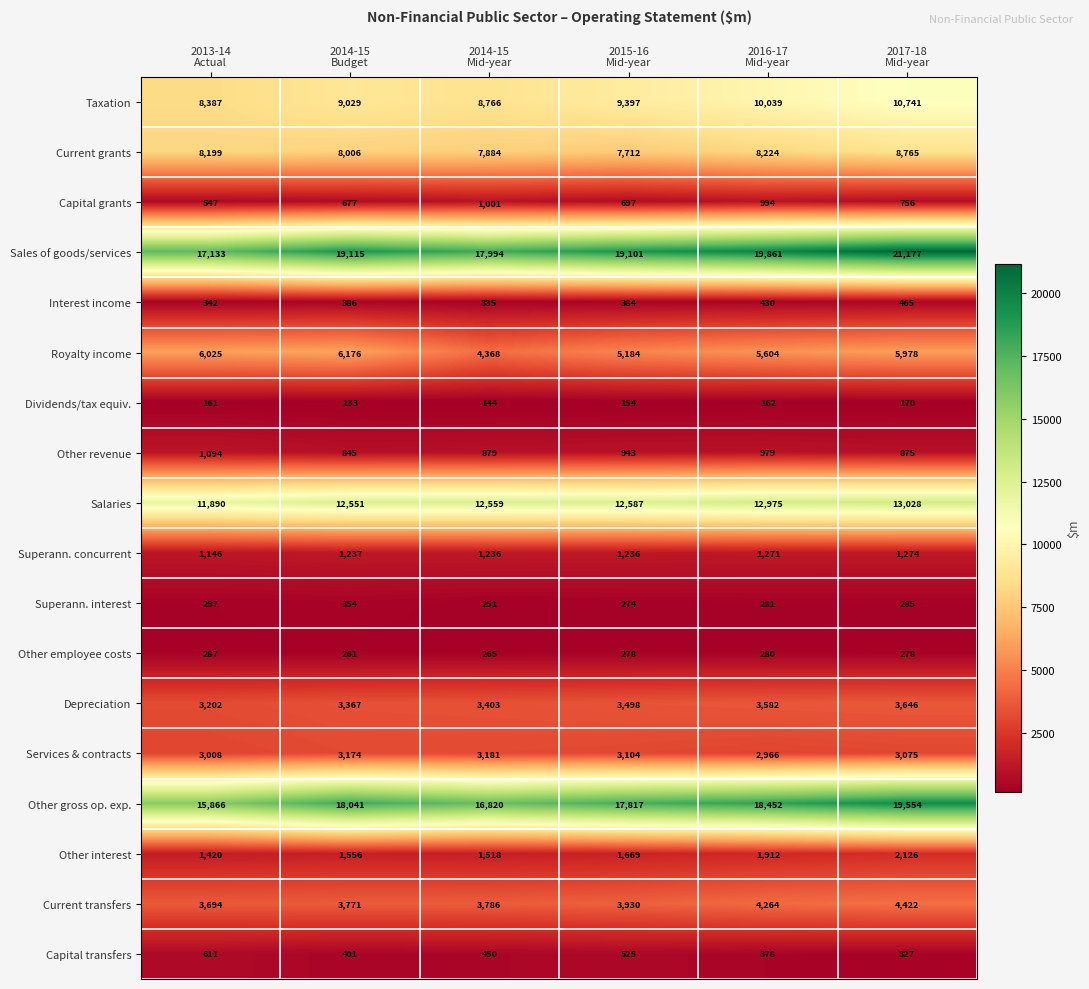

Which series has the largest range (max minus min)?

Sales of goods/services